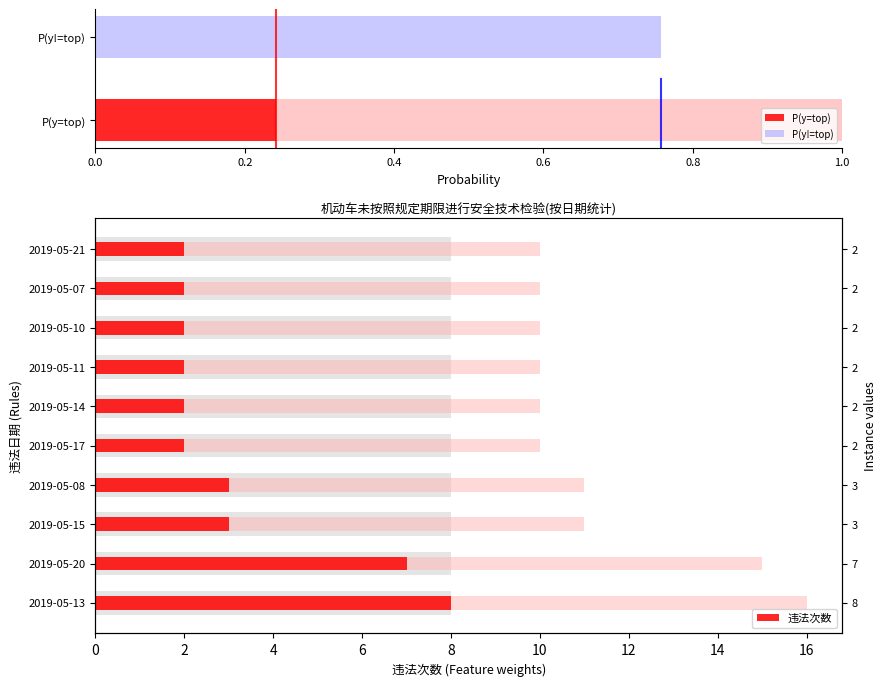

Are the bars grouped side by side (vs. stacked)?

No